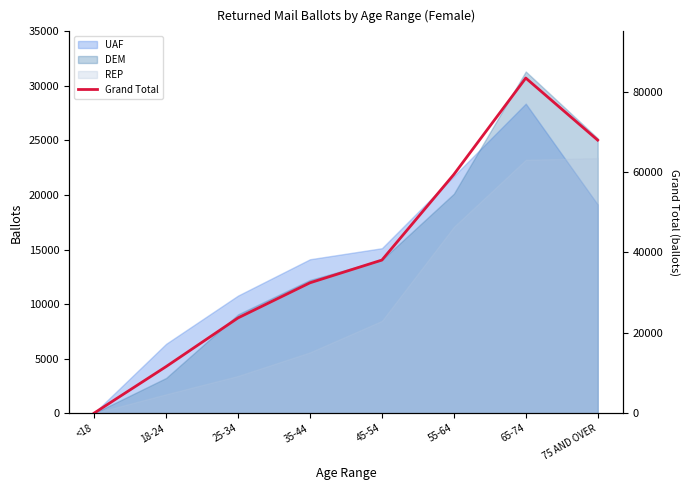

Approximately how many times larger is the value at 55-64 compared to 65-74?

0.7